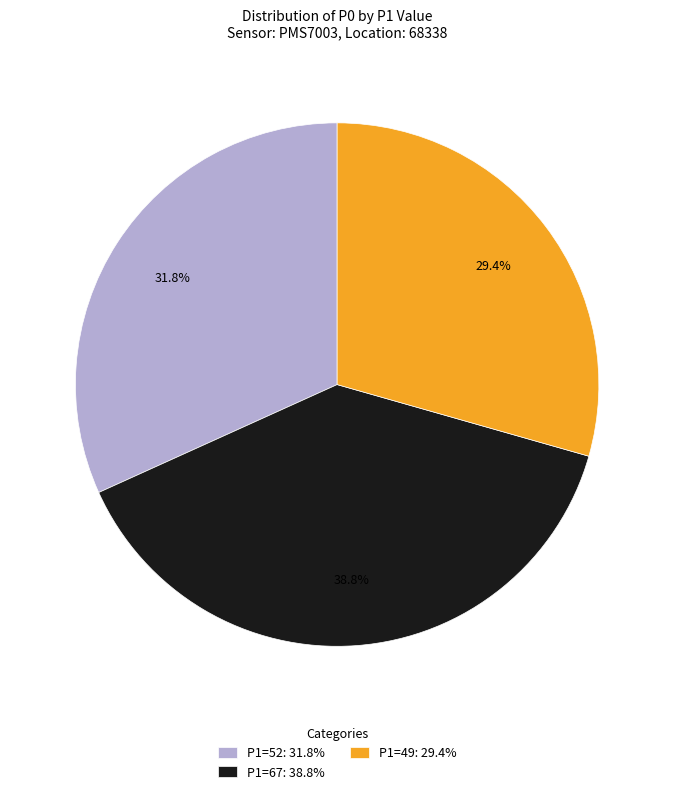

What is the smallest slice in the pie chart?

P1=49: 29.4%